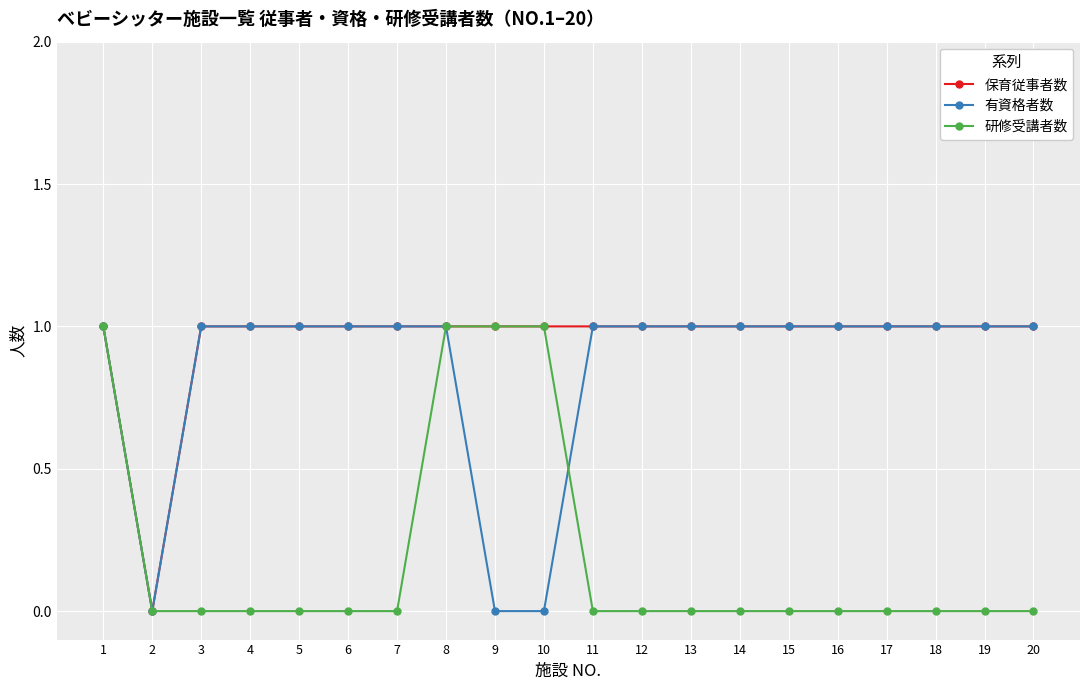

Is the value of 研修受講者数 at 11 greater than the value of 有資格者数 at 20?

No